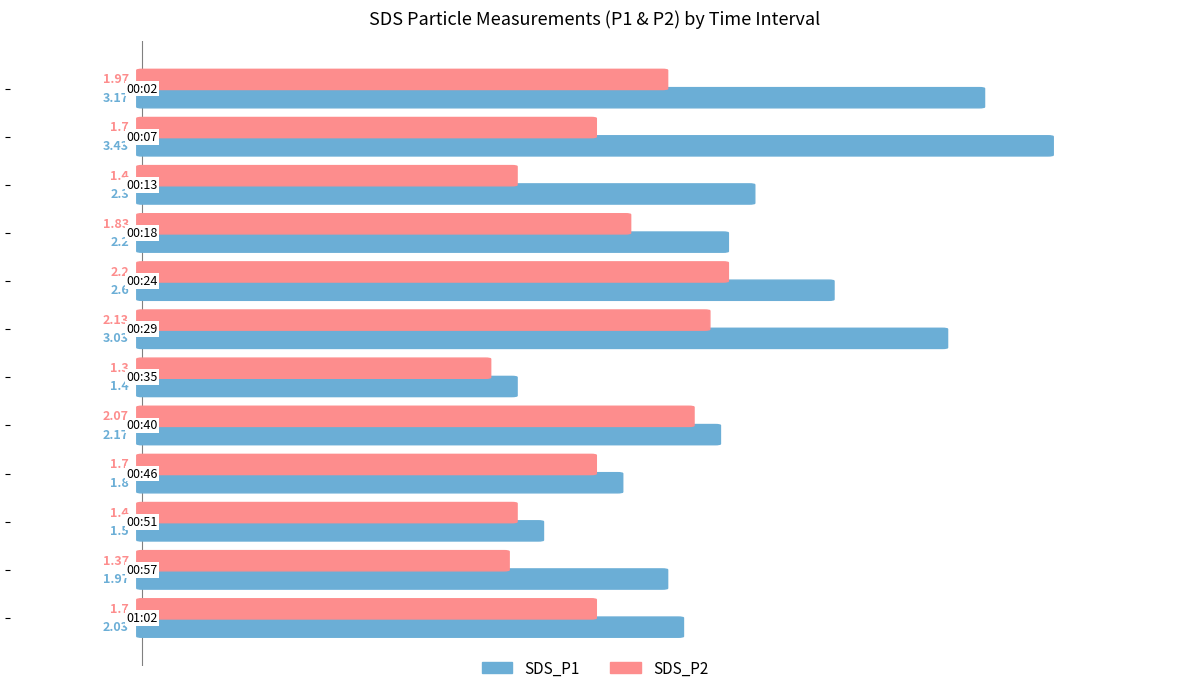

What is the average value of the SDS_P1 series?

2.3